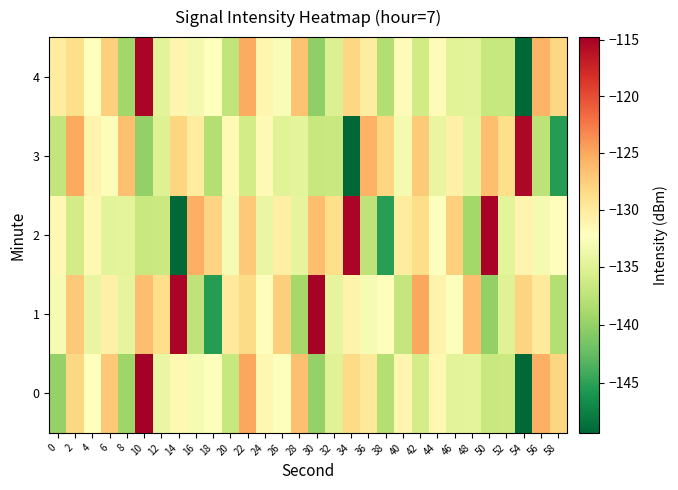

Reading left to right, extract all data points from this chart.

0: 0=-139.9	2=-128.3	4=-132.1	6=-127.1	8=-139.4	10=-114.8	12=-134.0	14=-131.5	16=-133.0	18=-132.4	20=-136.8	22=-125.0	24=-131.4	26=-132.5	28=-126.6	30=-139.9	32=-135.0	34=-128.6	36=-129.8	38=-138.0	40=-131.2	42=-136.0	44=-131.5	46=-134.7	48=-134.5	50=-136.7	52=-136.6	54=-149.1	56=-125.5	58=-128.0
1: 0=-133.0	2=-127.1	4=-134.1	6=-130.6	8=-134.4	10=-126.4	12=-128.7	14=-115.3	16=-137.4	18=-145.3	20=-130.0	22=-128.5	24=-132.1	26=-127.5	28=-139.0	30=-115.0	32=-134.5	34=-131.0	36=-133.0	38=-132.0	40=-137.0	42=-125.0	44=-131.0	46=-132.5	48=-126.5	50=-140.0	52=-135.0	54=-128.0	56=-130.0	58=-138.0
2: 0=-131.5	2=-136.0	4=-131.5	6=-134.7	8=-134.6	10=-136.7	12=-136.6	14=-149.1	16=-125.5	18=-128.0	20=-133.0	22=-127.1	24=-134.1	26=-130.6	28=-134.4	30=-126.4	32=-128.7	34=-115.3	36=-137.4	38=-145.3	40=-130.1	42=-128.6	44=-132.2	46=-127.6	48=-139.1	50=-115.1	52=-134.6	54=-131.1	56=-133.1	58=-132.1
3: 0=-137.1	2=-125.1	4=-131.1	6=-132.6	8=-126.6	10=-140.1	12=-135.1	14=-128.1	16=-130.1	18=-138.1	20=-131.6	22=-136.1	24=-131.6	26=-134.8	28=-134.6	30=-136.8	32=-136.7	34=-149.2	36=-125.6	38=-128.1	40=-133.1	42=-127.2	44=-134.2	46=-130.7	48=-134.5	50=-126.5	52=-128.8	54=-115.4	56=-137.5	58=-145.4
4: 0=-130.2	2=-128.7	4=-132.3	6=-127.7	8=-139.2	10=-115.2	12=-134.7	14=-131.2	16=-133.2	18=-132.2	20=-137.2	22=-125.2	24=-131.2	26=-132.7	28=-126.7	30=-140.2	32=-135.2	34=-128.2	36=-130.2	38=-138.2	40=-131.7	42=-136.2	44=-131.7	46=-134.9	48=-134.7	50=-136.9	52=-136.8	54=-149.3	56=-125.7	58=-128.2